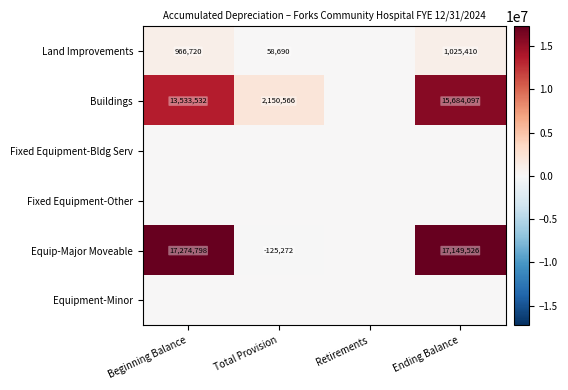

True or false: Buildings has a value of 13533532 at Beginning Balance.

True